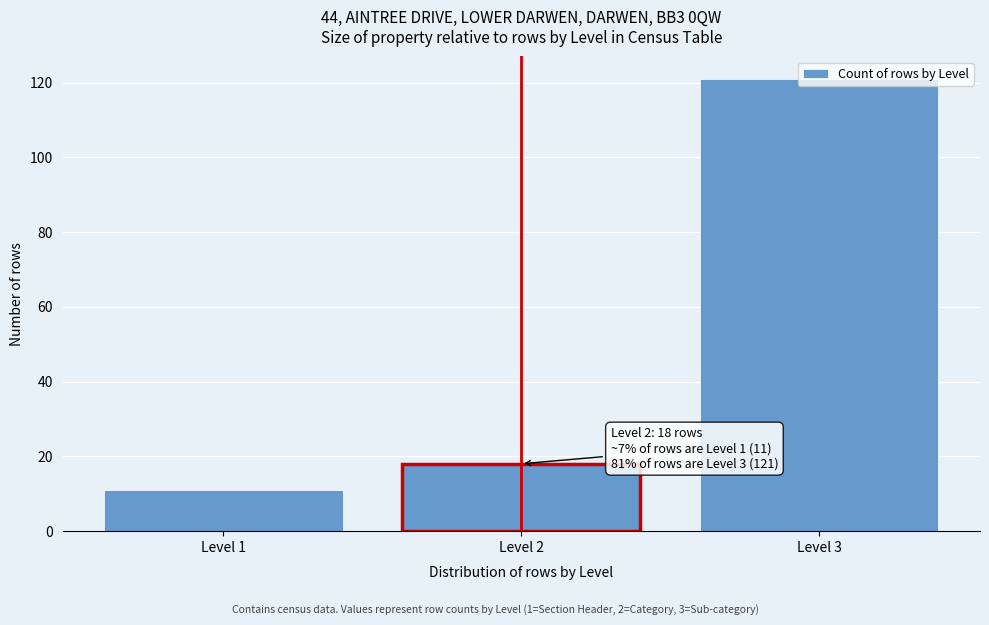

At which category does the chart reach its minimum across all series?

Level 1